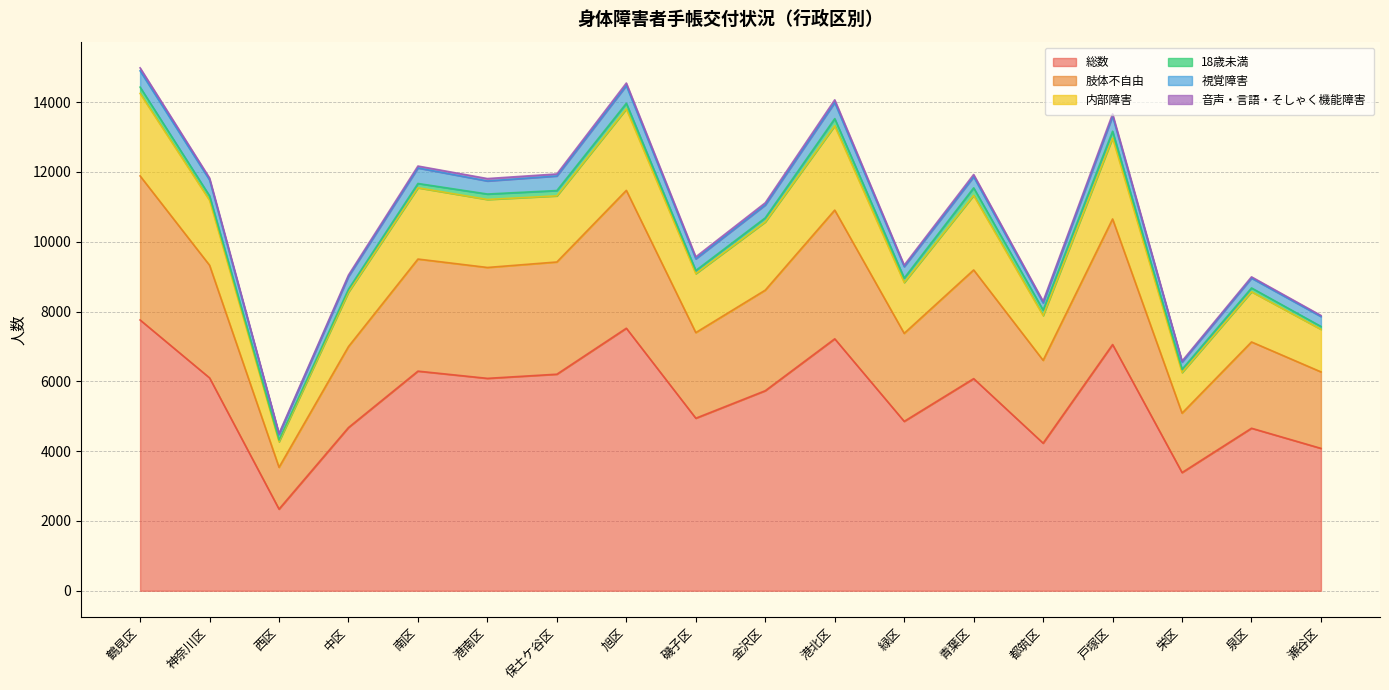

Where is the first local maximum for 内部障害?

南区